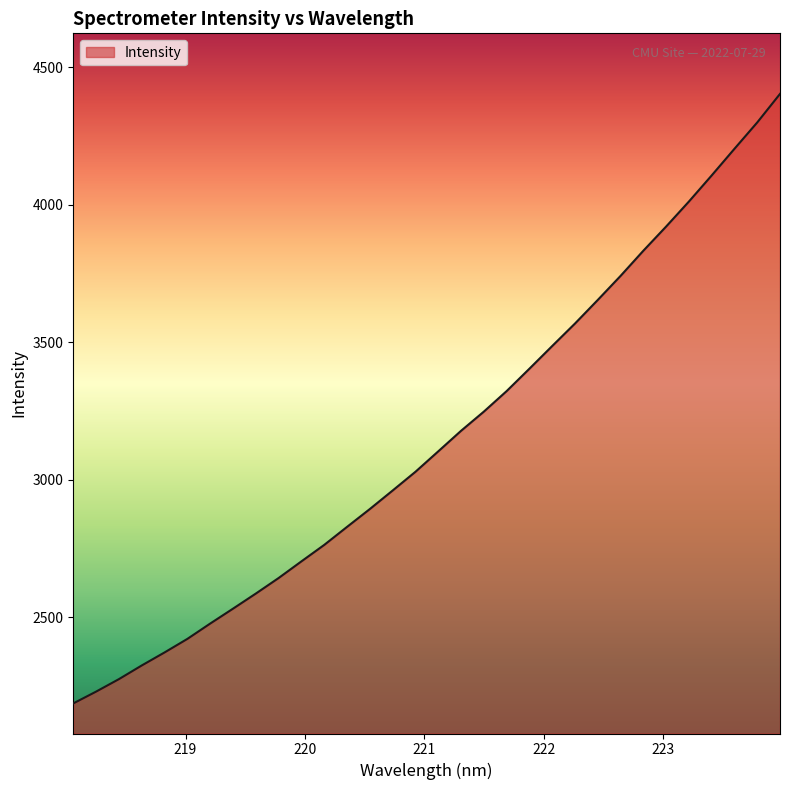

Count the number of categories in the chart.

32